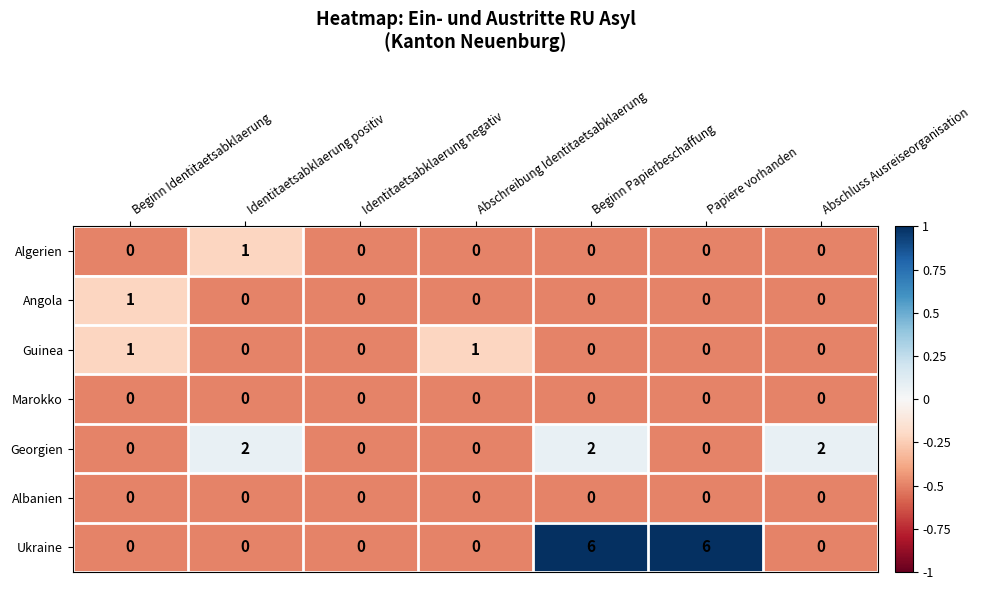

Which series has the largest range (max minus min)?

Ukraine